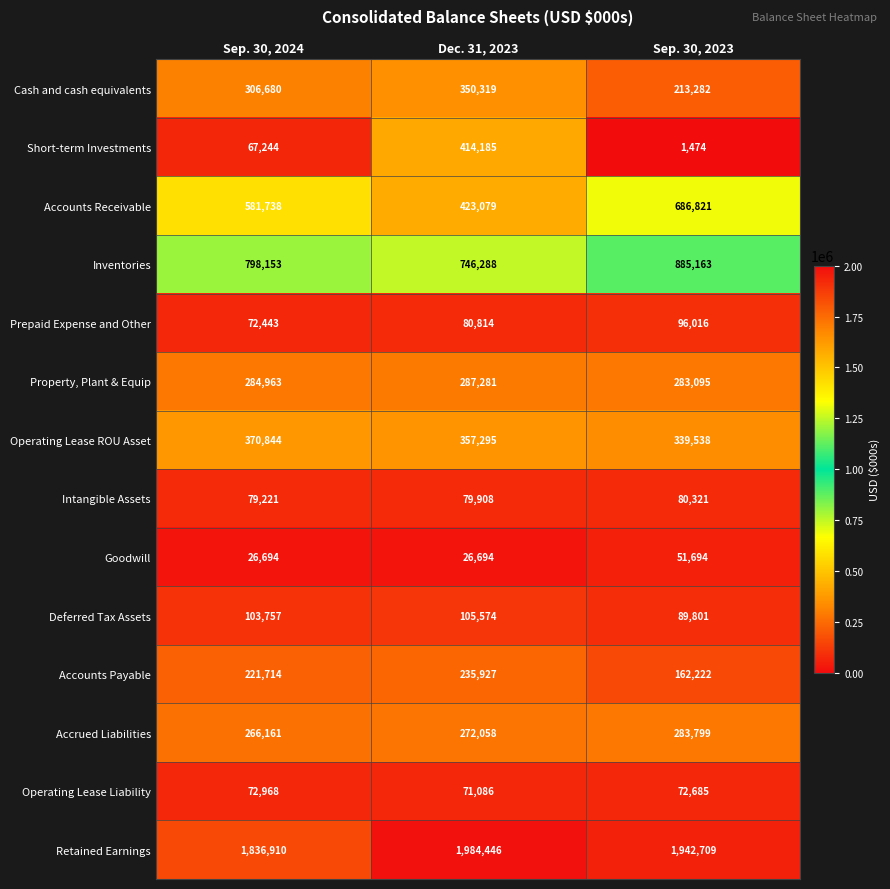

What is the difference between the highest and lowest values at Sep. 30, 2024?

1810216